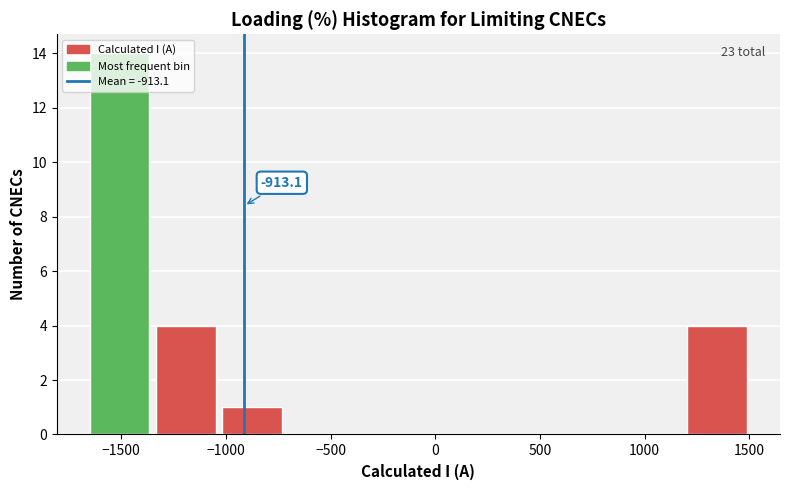

Over which range of the x-axis is the bar tallest?

-1650 to -1350